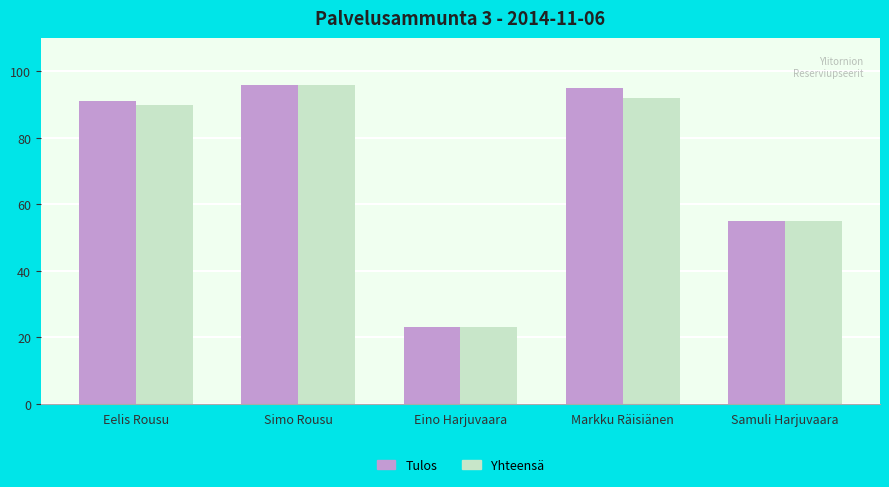

What is the total value across all series at Eino Harjuvaara?

46